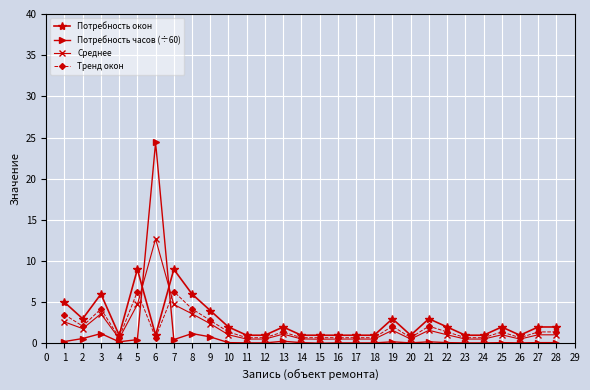

What is the approximate value of Потребность часов (÷60) at 20?

0.1